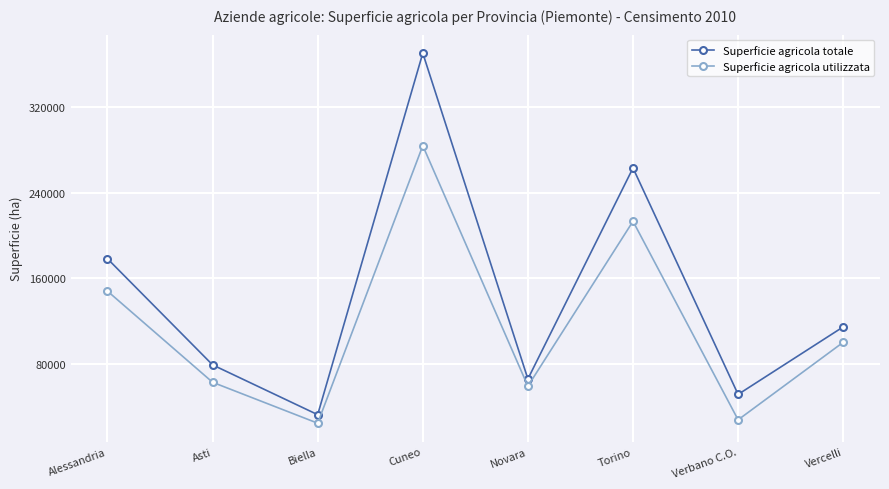

Reading right to left, what are all the values shown in this chart?

Superficie agricola totale: Vercelli=114731	Verbano C.O.=51719	Torino=263003	Novara=66121	Cuneo=370161	Biella=32799	Asti=79271	Alessandria=178326
Superficie agricola utilizzata: Vercelli=100351	Verbano C.O.=27995	Torino=213266	Novara=59385	Cuneo=283826	Biella=24849	Asti=63031	Alessandria=148098